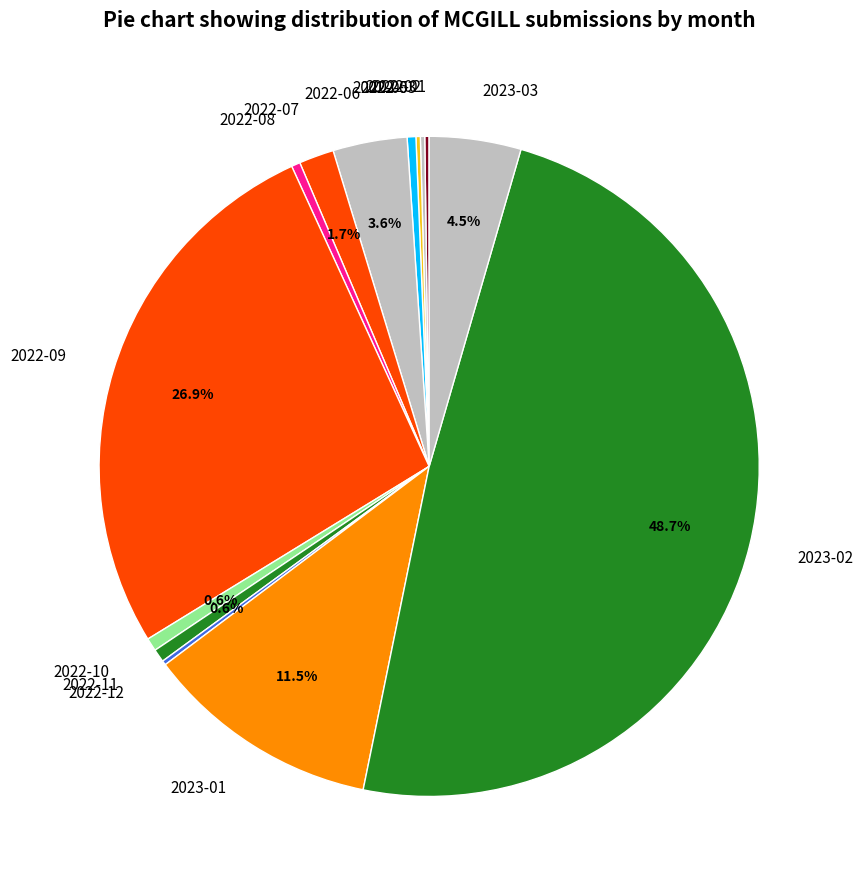

Is 2022-10 the majority of the pie?

No